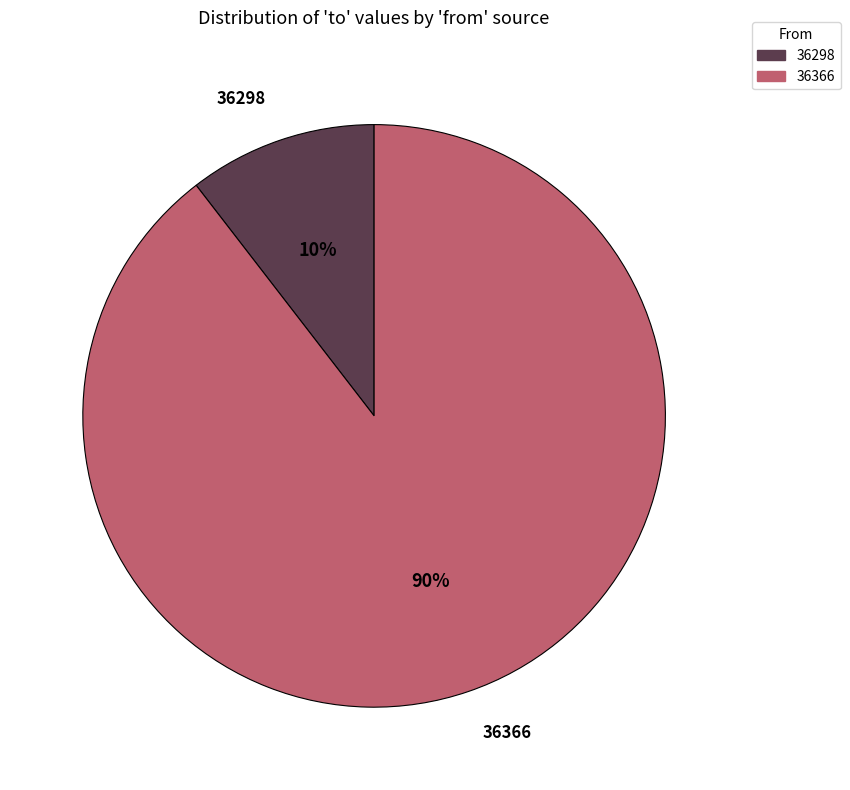

Which category has the smallest portion of the pie?

36298